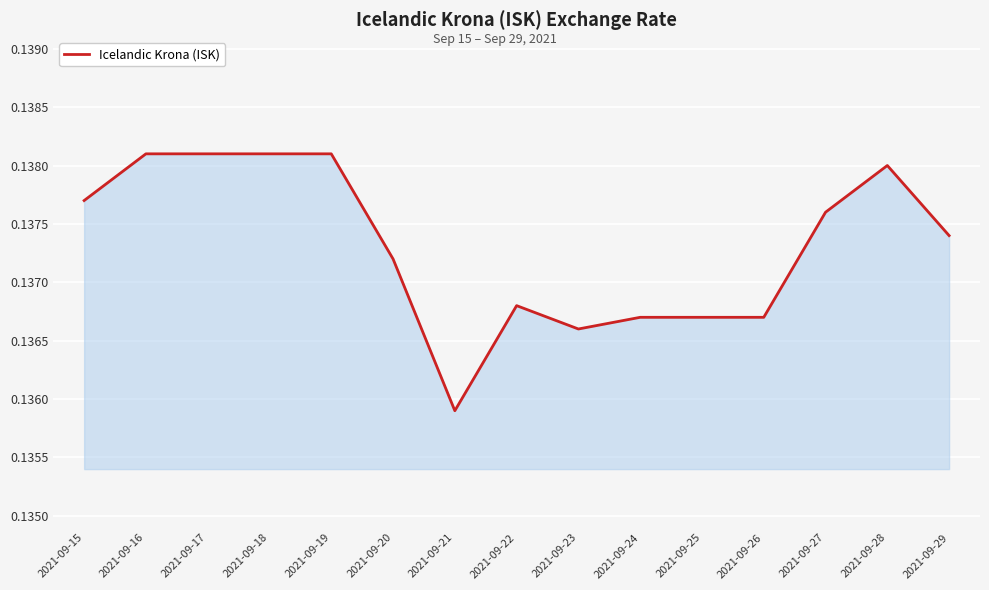

Which label corresponds to the smallest value in the chart?

2021-09-21